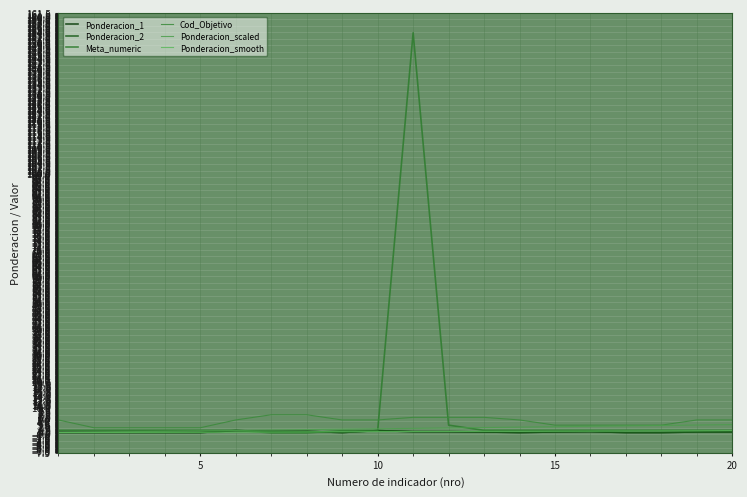

What is the value of the Ponderacion_2 point at the 10th from the left?

0.9